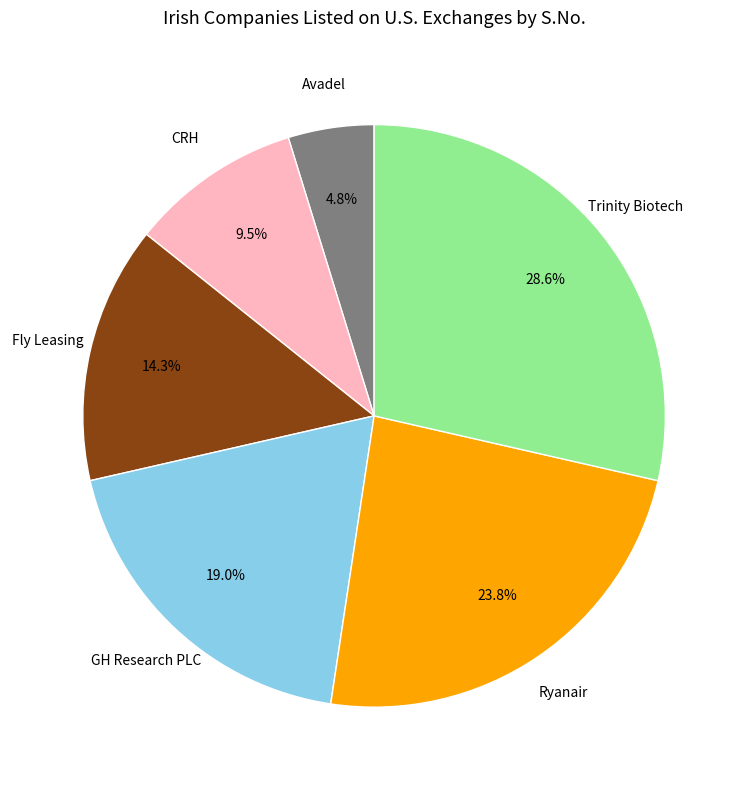

Is there a majority slice in this chart?

No